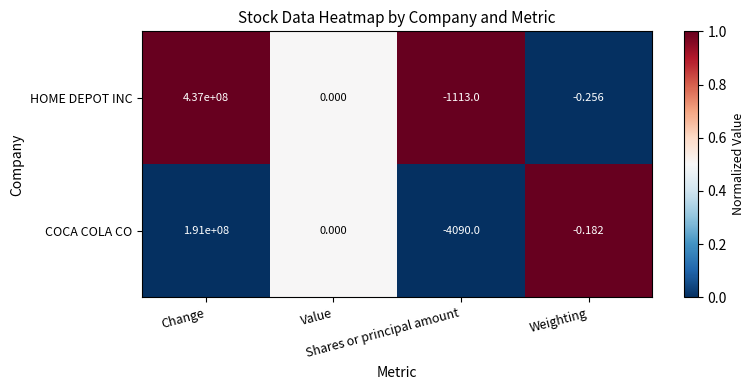

Which series has the largest total across all categories?

HOME DEPOT INC